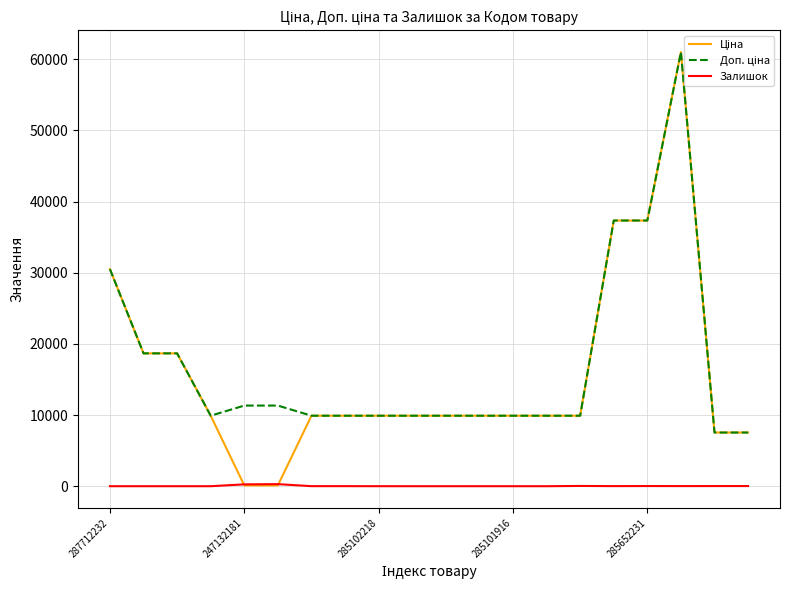

What is the greatest value displayed?

61024.7